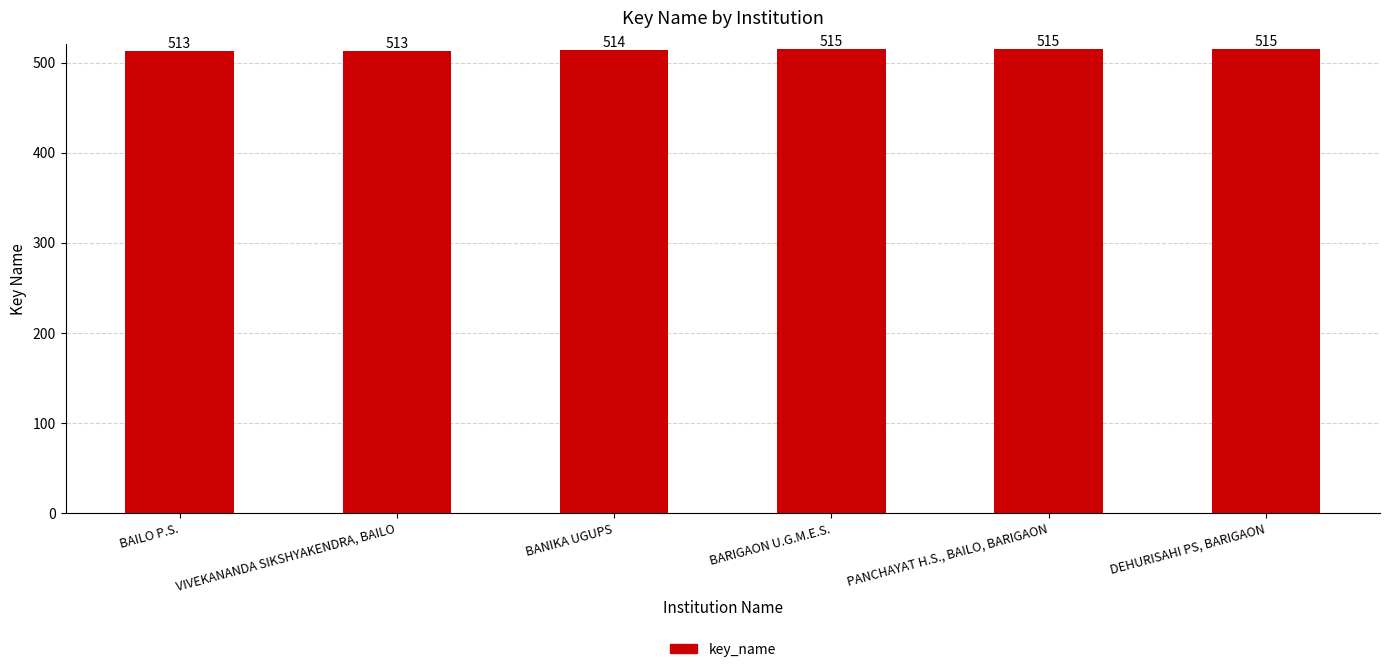

How many values are between 513 and 515?

6